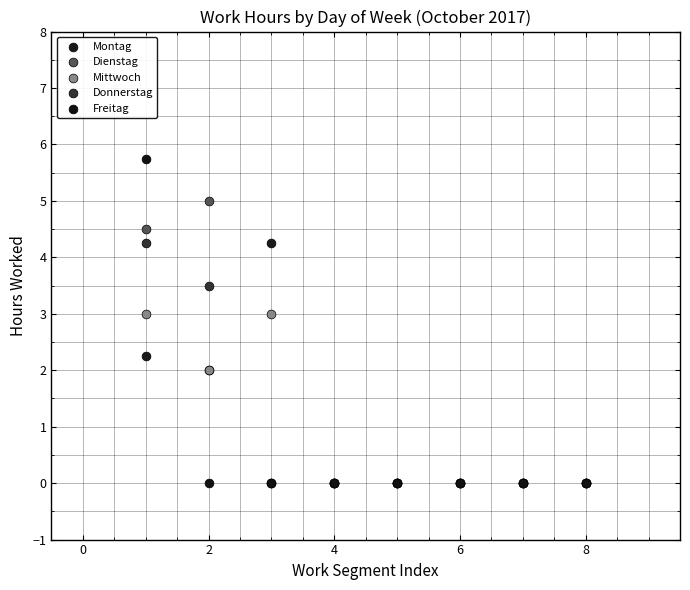

Which series contains the highest Y value?

Freitag